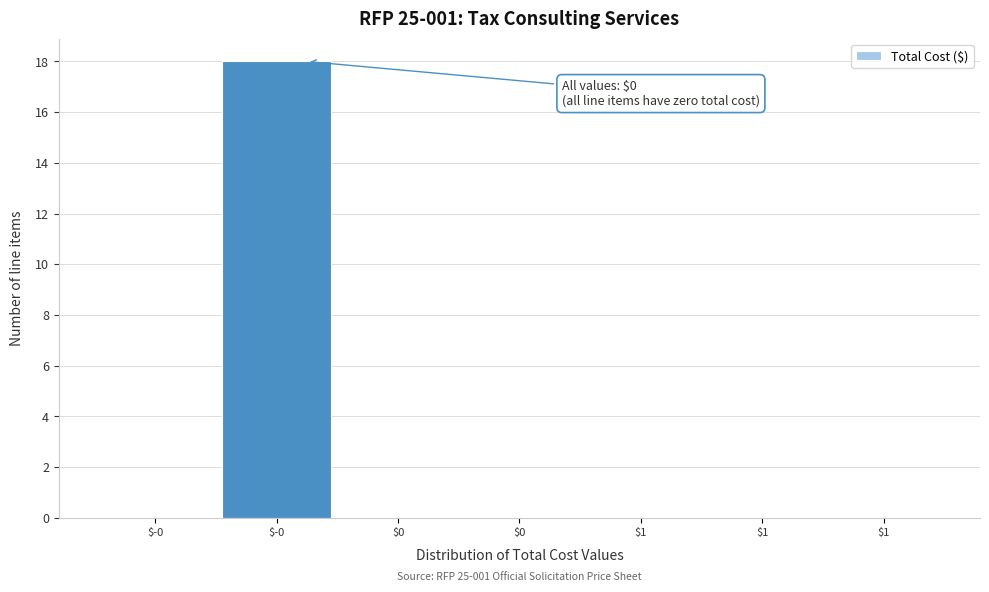

Count the number of data series in this chart.

1